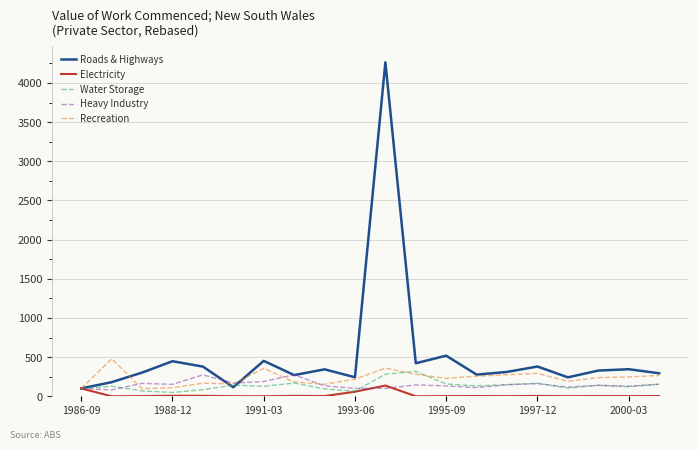

Which series has the largest total across all categories?

Roads & Highways